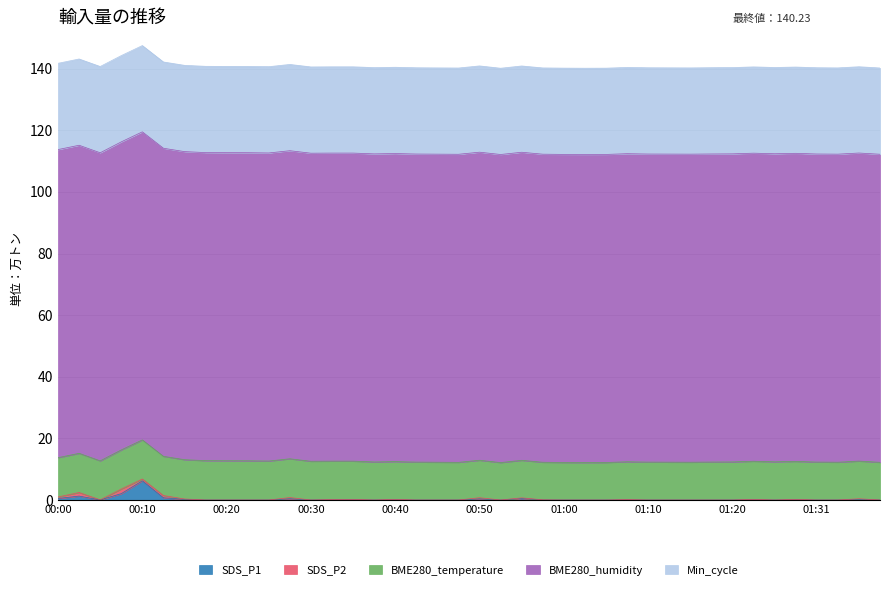

What is the difference between the maximum and second lowest values in the SDS_P2 series?

1.5